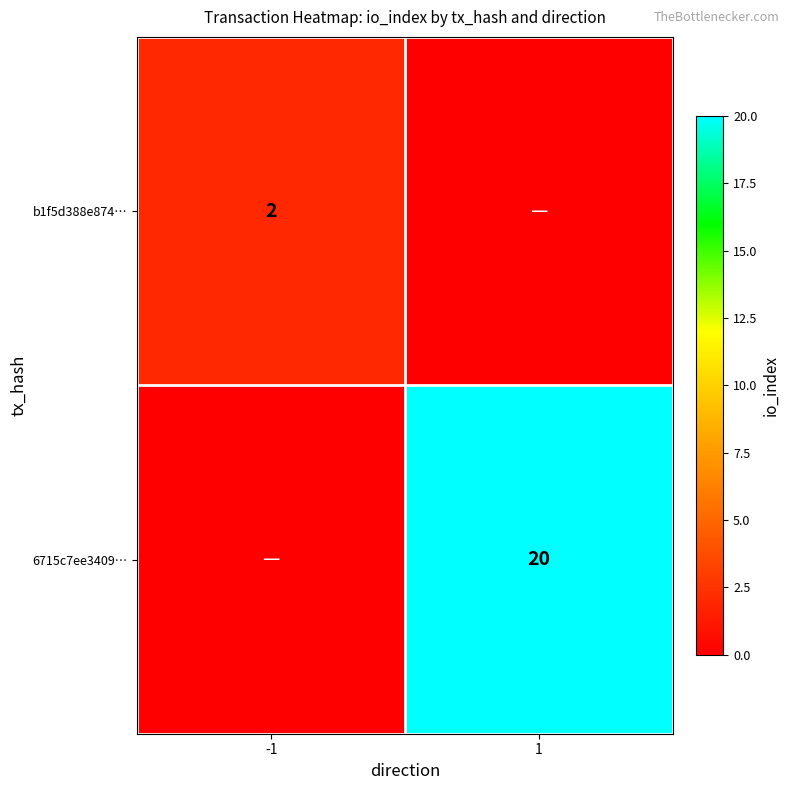

Is it true that 6715c7ee3409… equals 27 at 1?

False